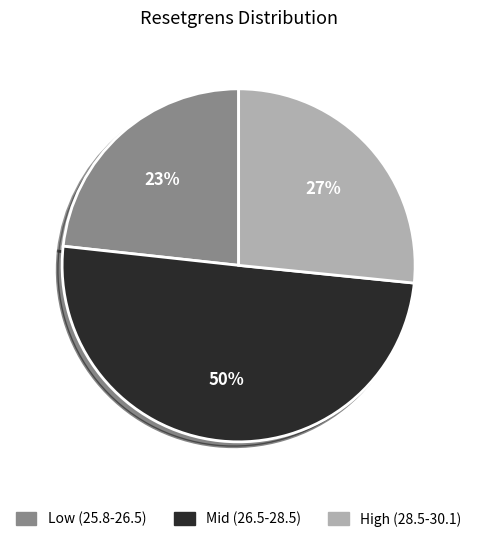

To the nearest percent, what is the average slice percentage?

33%